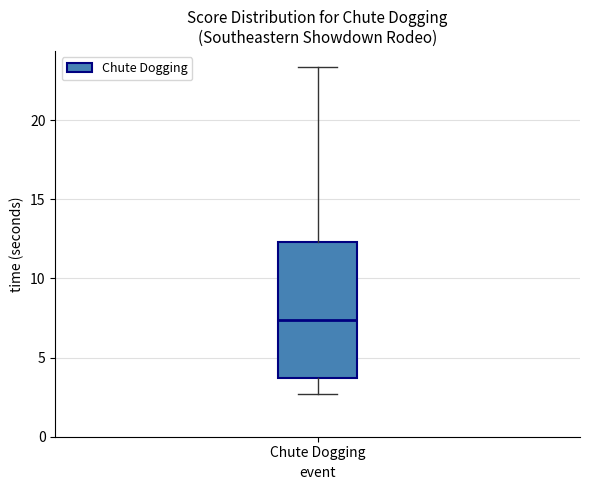

Read this box plot against the y-axis: the position of the median line, the range covered by the box, and the ends of both whiskers. The values are not printed on the chart, so give them approximately, as read against the axis.

median 7.5, box 3.5 to 12.5, whiskers 2.5 to 23.5